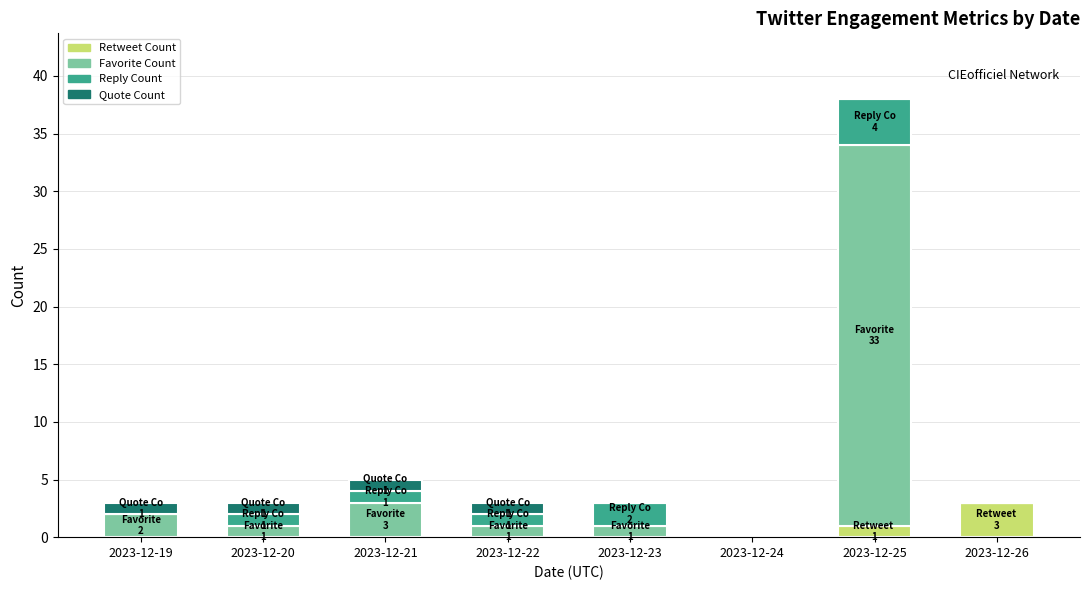

Are the bars grouped side by side (vs. stacked)?

No